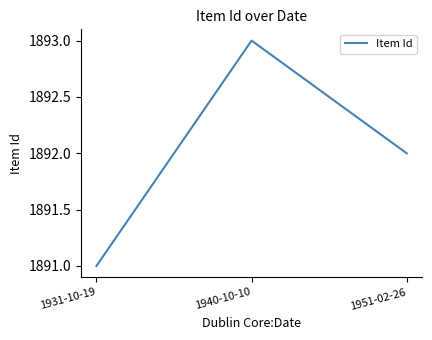

Which has a higher value, 1951-02-26 or 1931-10-19?

1951-02-26